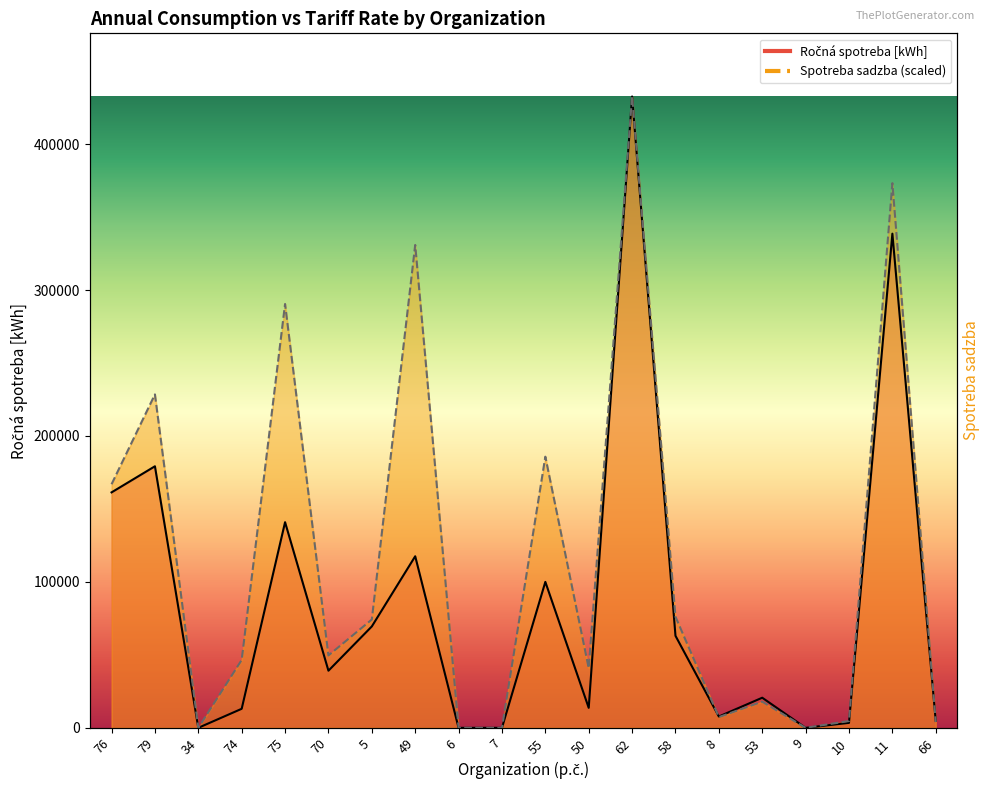

In spotreba sadzba, how many points are higher than both neighbors (excluding endpoints)?

7